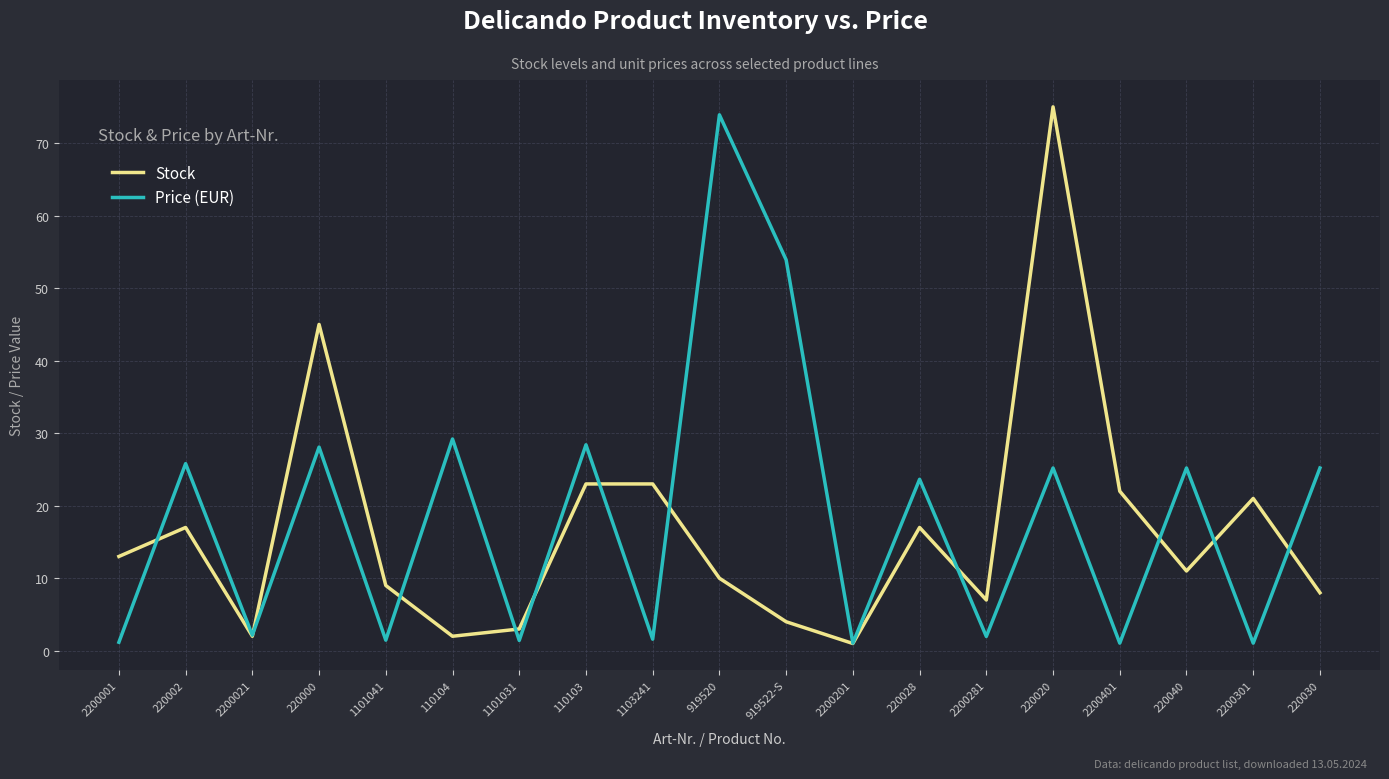

What is the approximate value of Stock at 919520?

10.0